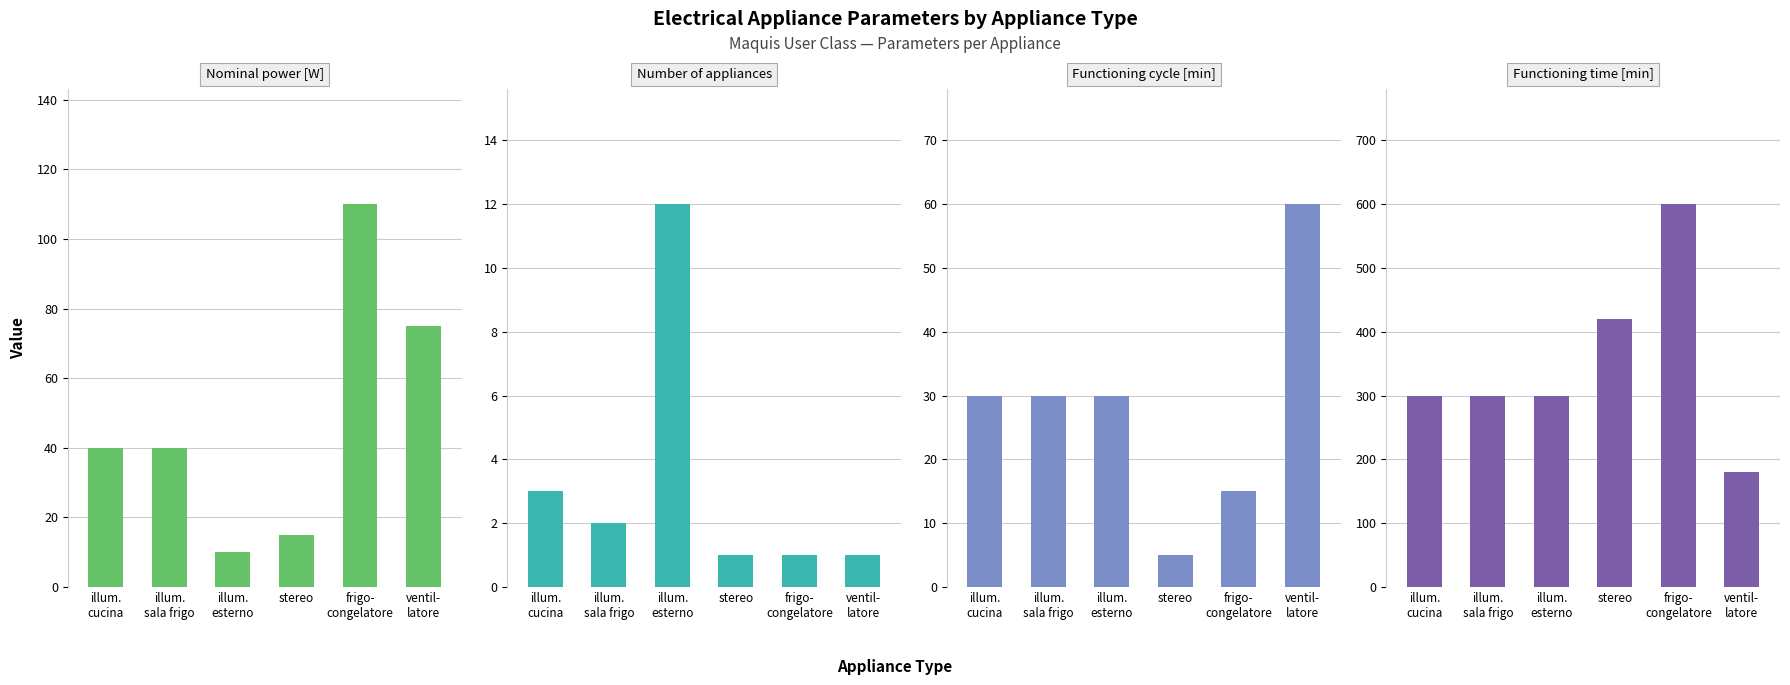

What are all the series names shown in the legend?

Nominal power [W], Number of appliances, Functioning cycle [min], Functioning time [min]